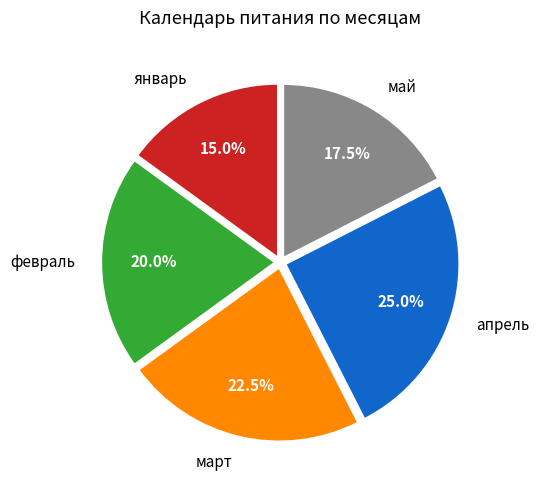

To the nearest percent, what percentage of the pie is апрель?

25%